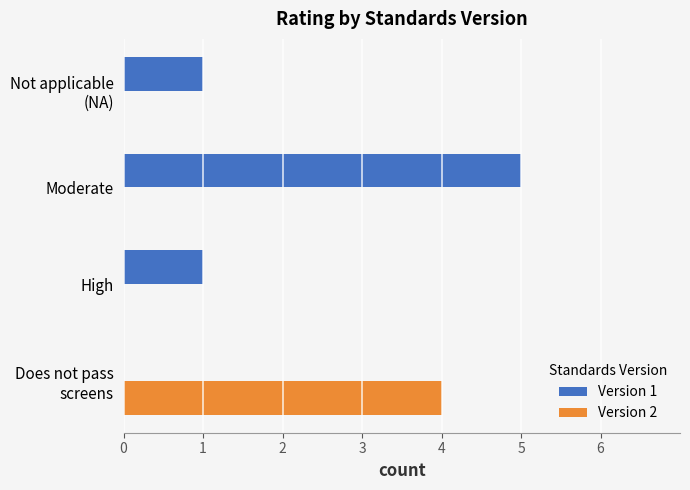

The Version 1 series shows 8 at Moderate. True or false?

False